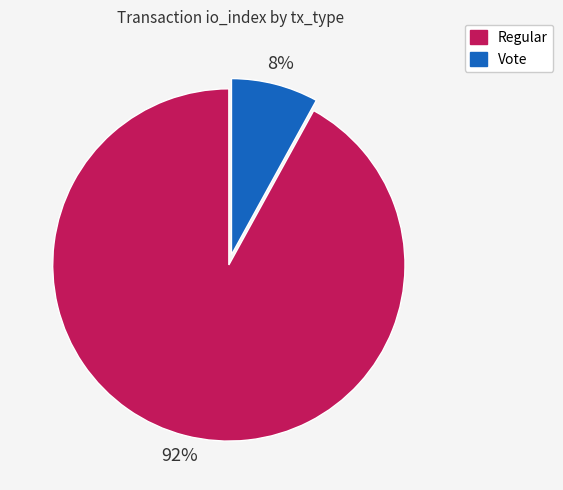

To the nearest percent, what portion does Vote represent?

8%